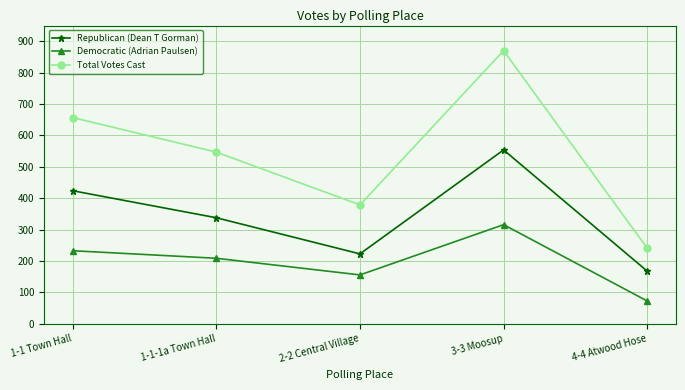

Reading left to right, list all the values displayed in this chart.

Republican (Dean T Gorman): 1-1 Town Hall=424	1-1-1a Town Hall=338	2-2 Central Village=223	3-3 Moosup=554	4-4 Atwood Hose=168
Democratic (Adrian Paulsen): 1-1 Town Hall=233	1-1-1a Town Hall=209	2-2 Central Village=156	3-3 Moosup=316	4-4 Atwood Hose=73
Total Votes Cast: 1-1 Town Hall=657	1-1-1a Town Hall=547	2-2 Central Village=379	3-3 Moosup=870	4-4 Atwood Hose=241